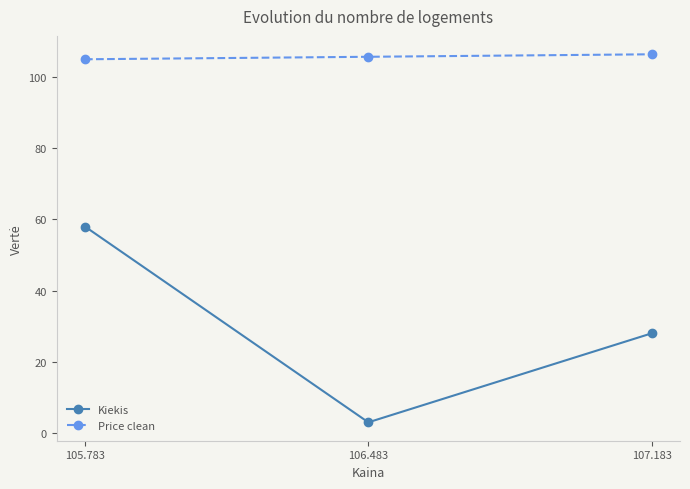

How many data points in Price clean are above 105?

2